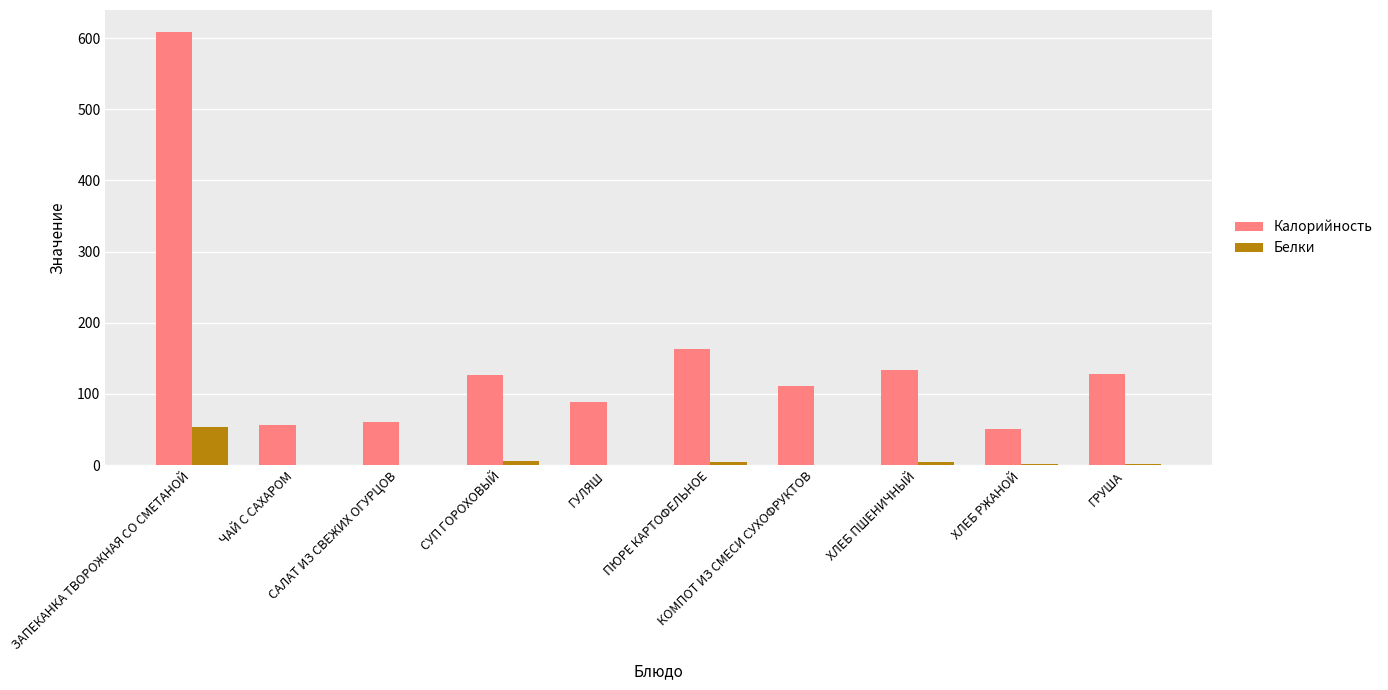

Which series has the largest total across all categories?

Калорийность